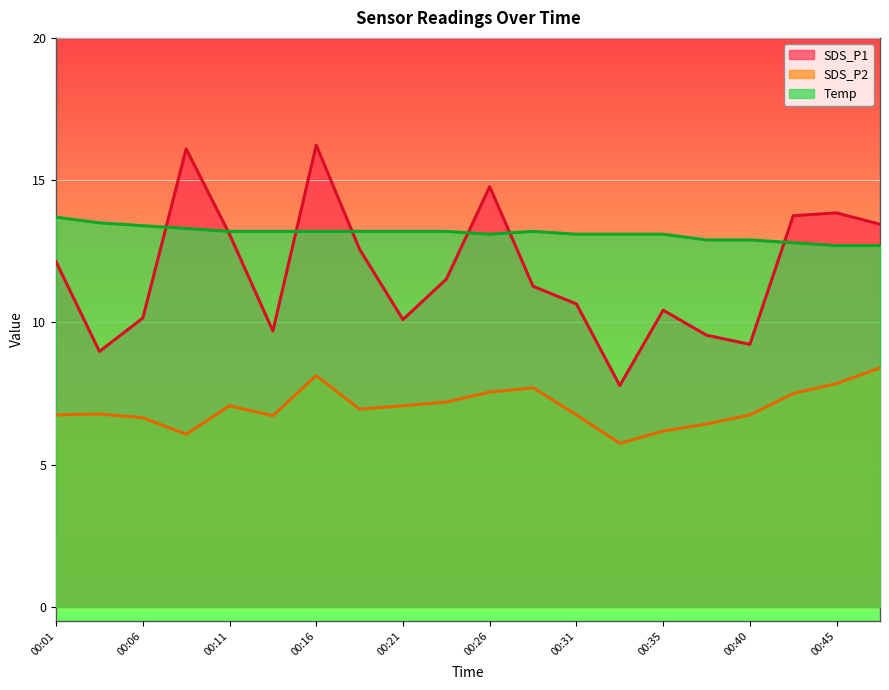

Rank the series by their average value, from lowest to highest.

SDS_P2, SDS_P1, Temp